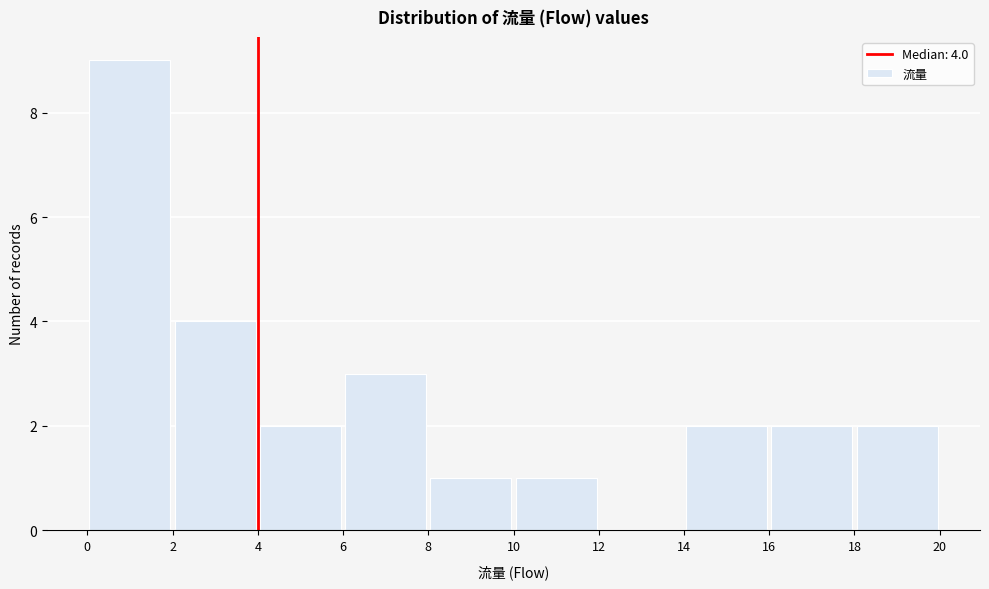

Over which range of the x-axis is the bar tallest?

0 to 2